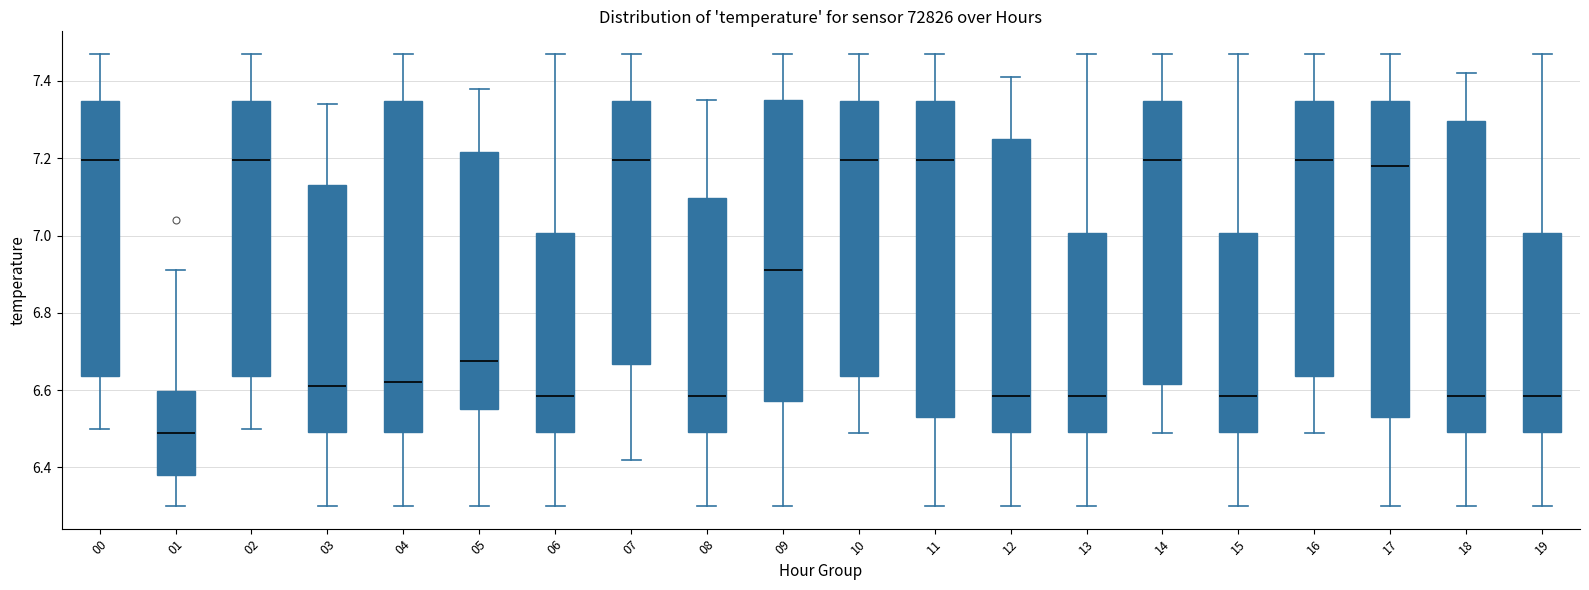

Where does the median line of the box at x = 10 sit on the y-axis? The values are not printed on the chart, so give them approximately, as read against the axis.

7.20